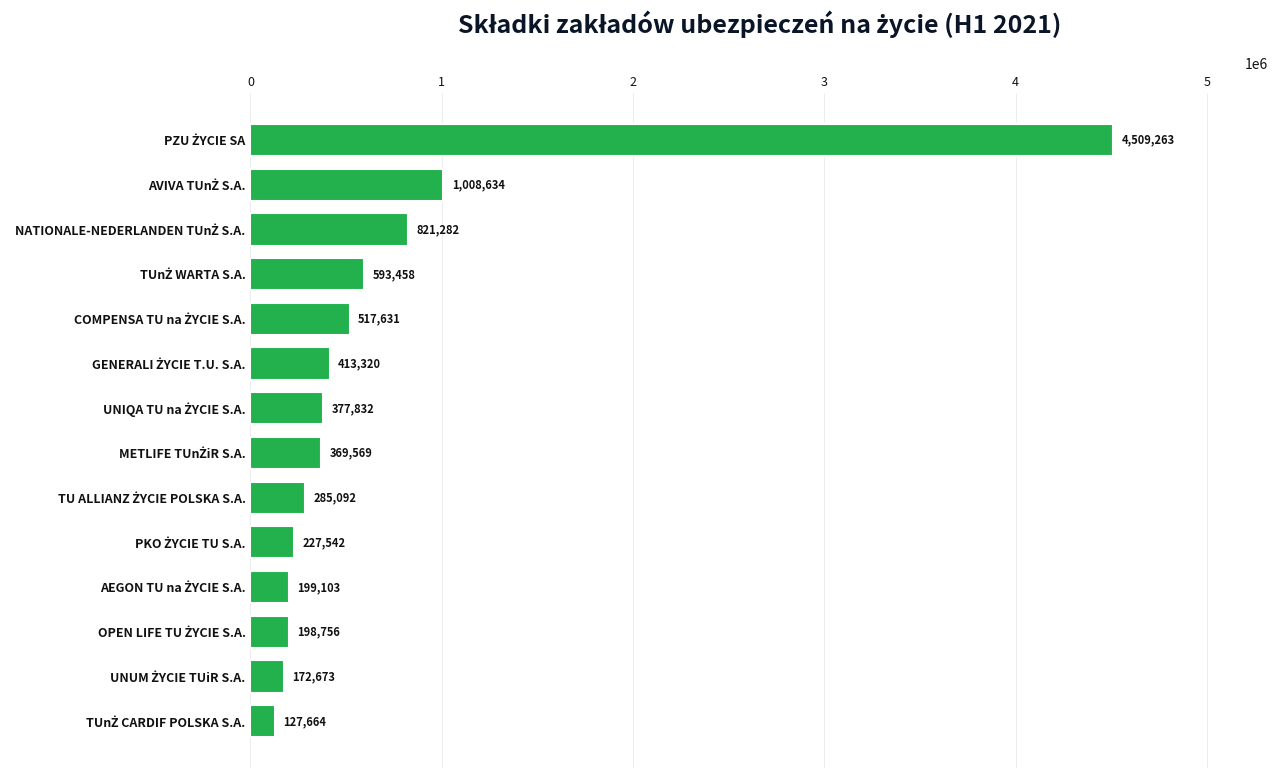

What is the minimum value shown in the chart?

127664.3